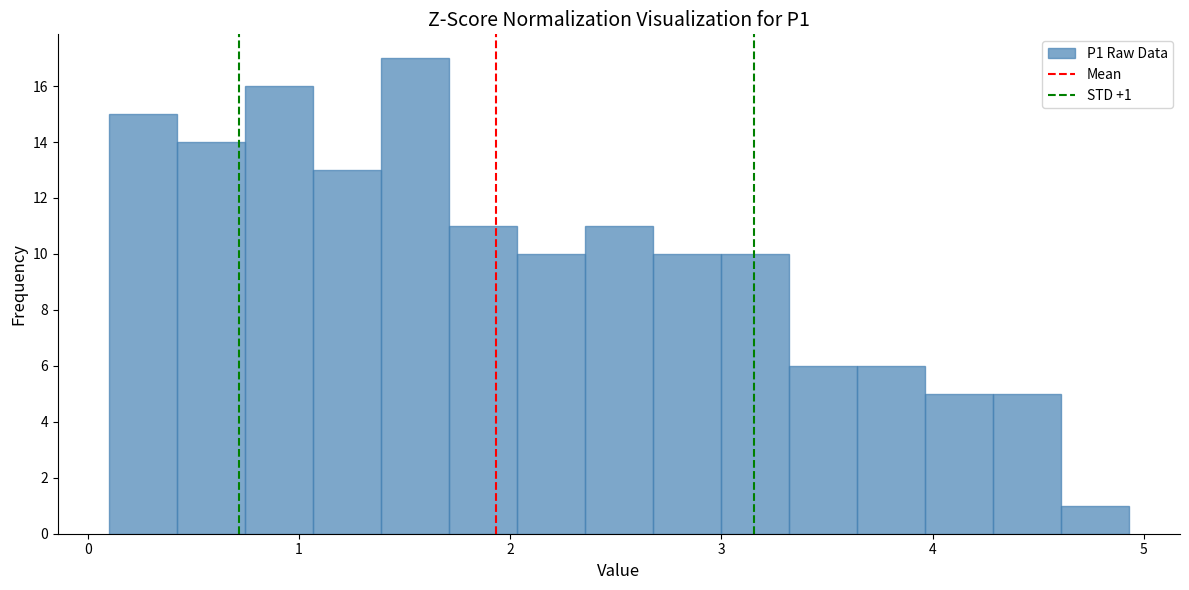

Around what value on the x-axis is the tallest bar? Give the approximate position of its centre, as read against the axis.

1.5